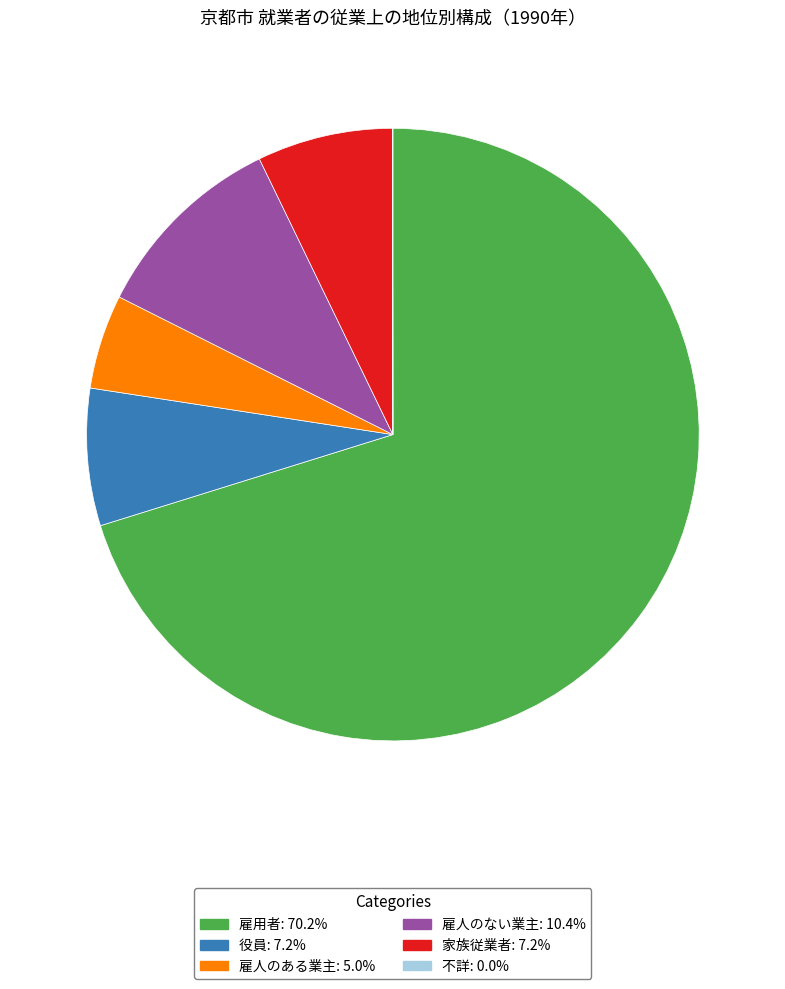

Is it true that 家族従業者 is 7% of the pie?

True